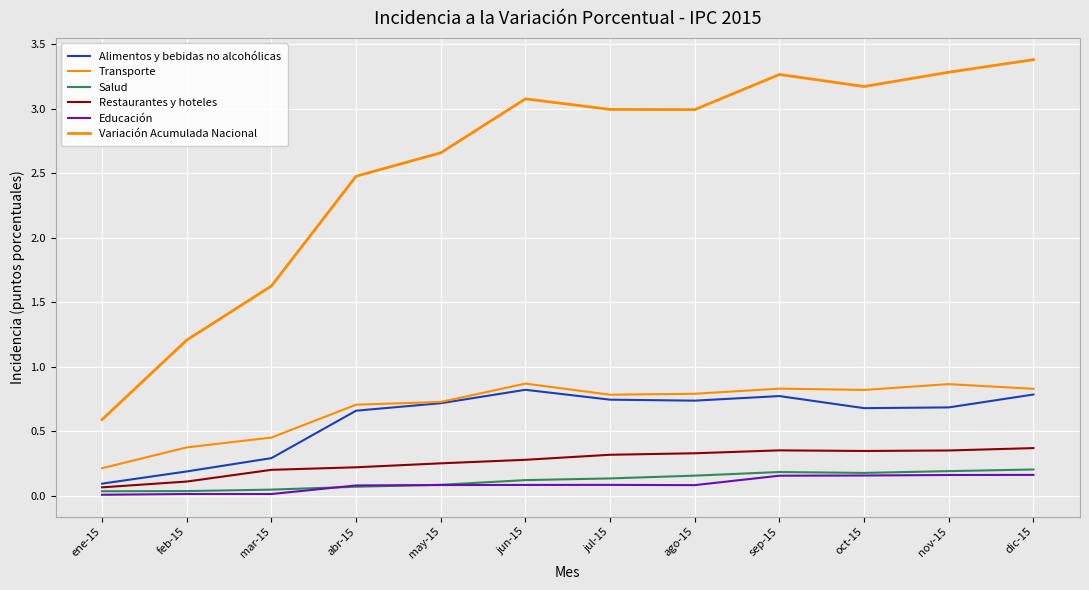

At which category does Restaurantes y hoteles reach its first local peak?

sep-15